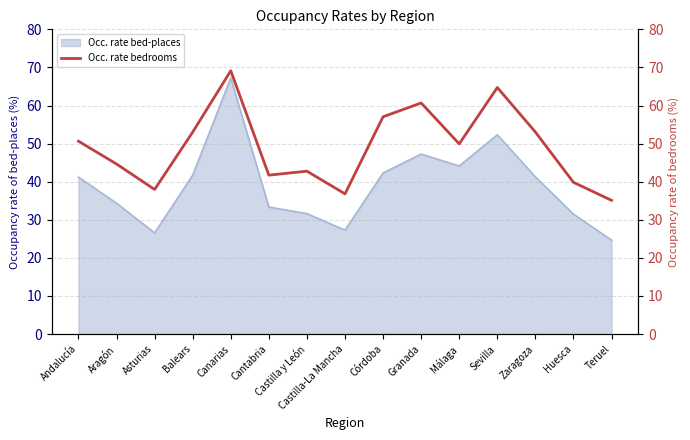

What is the lowest value of the Occ. rate bed-places series?

24.6